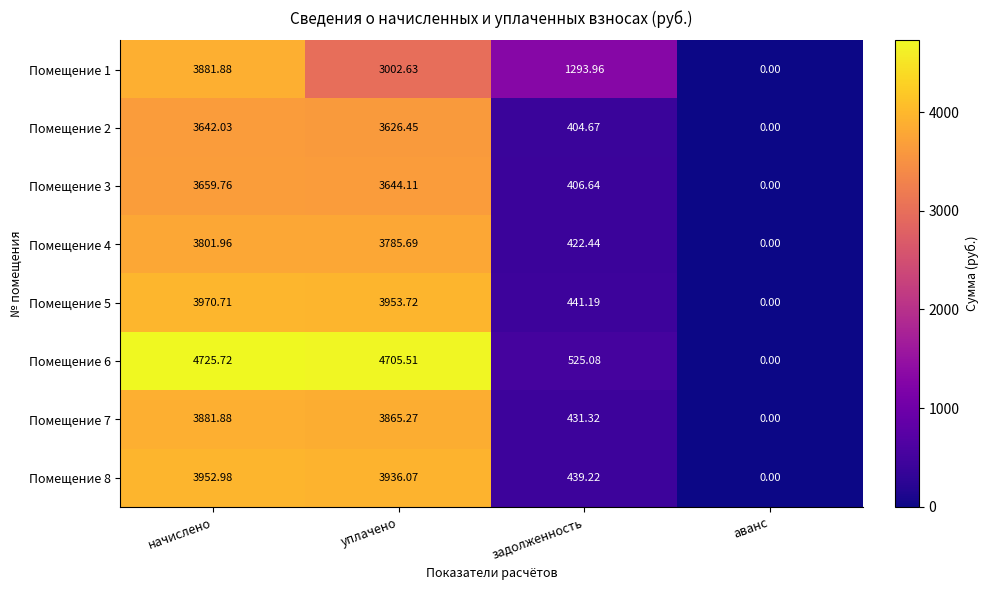

Is the value of Помещение 1 at начислено greater than the value of Помещение 3 at начислено?

Yes